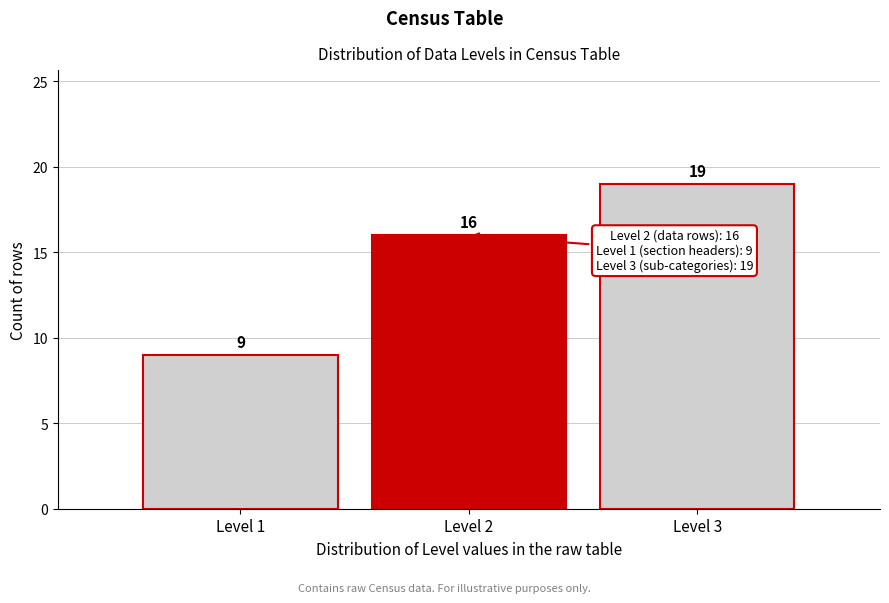

Reading left to right, list every bar in this chart as the range it spans on the x-axis followed by its height.

0.5 to 1.5: 9
1.5 to 2.5: 16
2.5 to 3.5: 19